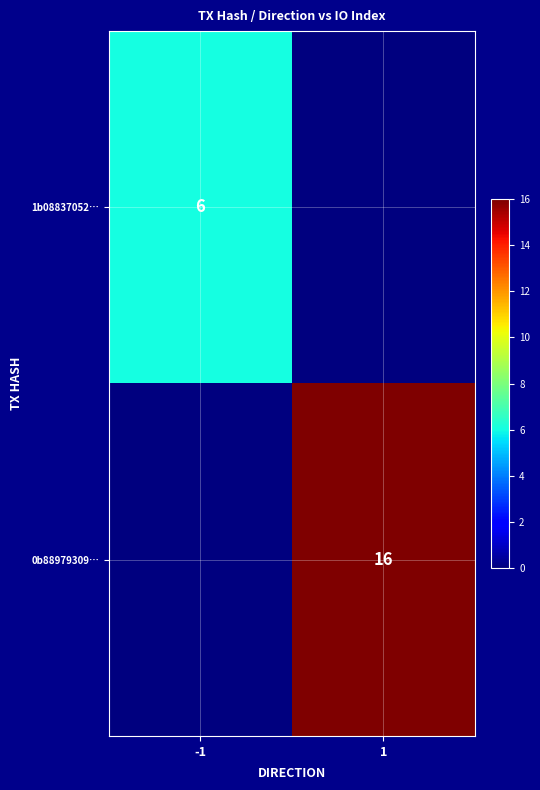

At which category is the sum across all series the highest?

1